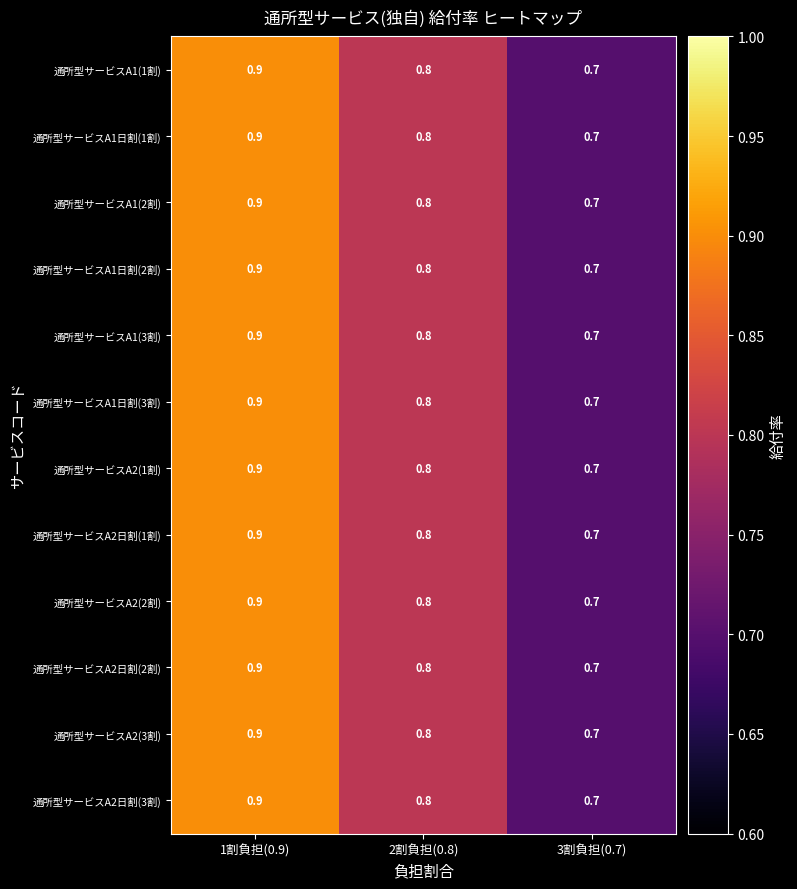

True or false: 通所型サービスA2日割(2割) has a value of 0.9 at 1割負担(0.9).

True